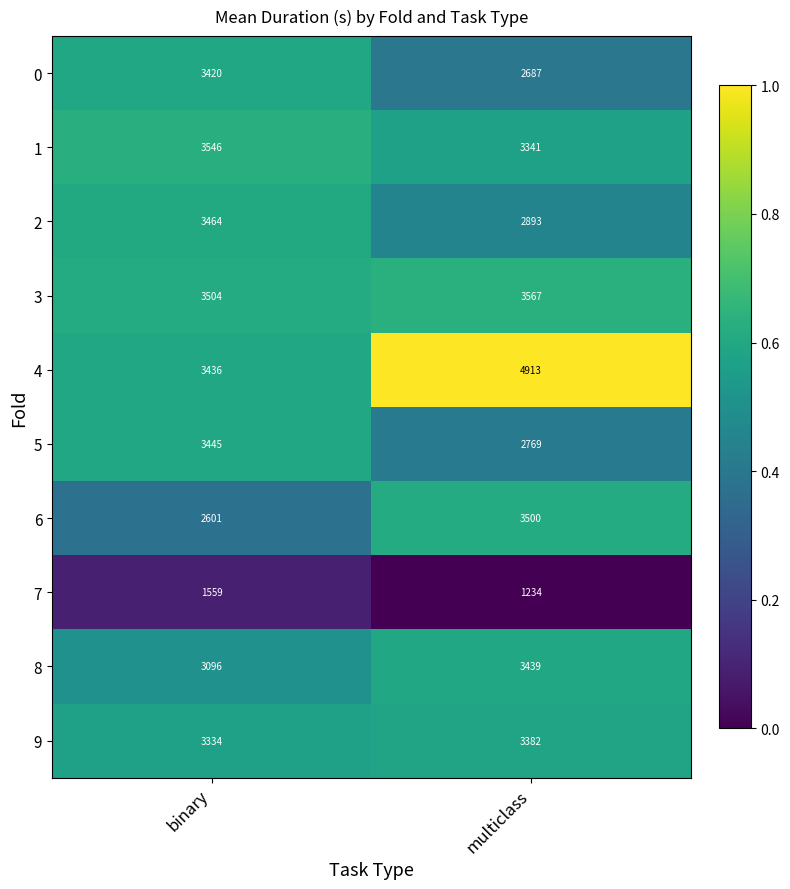

Reading right to left, transcribe all the data shown in this chart.

0: multiclass=2687	binary=3420
1: multiclass=3341	binary=3546
2: multiclass=2893	binary=3464
3: multiclass=3567	binary=3504
4: multiclass=4913	binary=3436
5: multiclass=2769	binary=3445
6: multiclass=3500	binary=2601
7: multiclass=1234	binary=1559
8: multiclass=3439	binary=3096
9: multiclass=3382	binary=3334